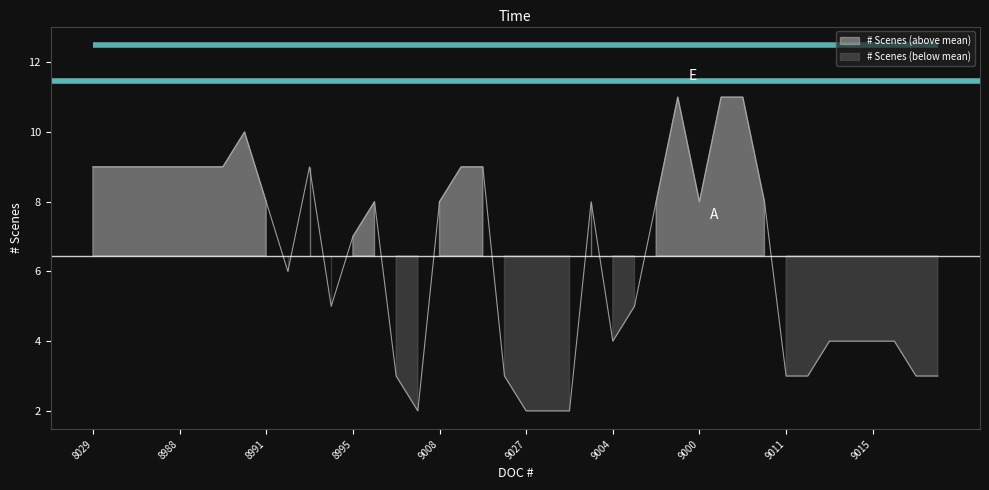

True or false: the data has more than 0 interior local peaks.

True